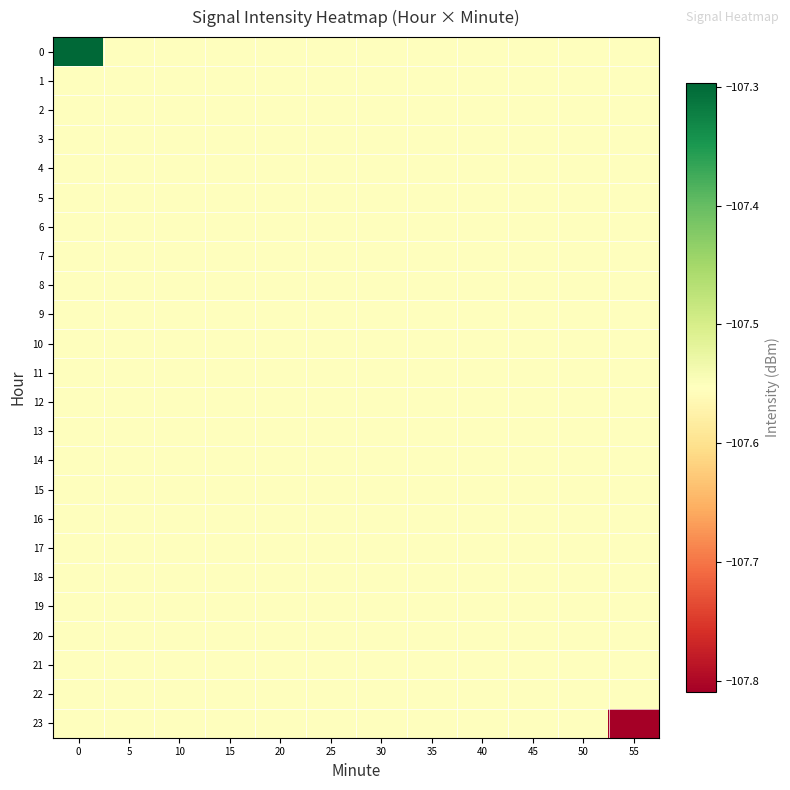

What is the smallest value displayed?

-107.8